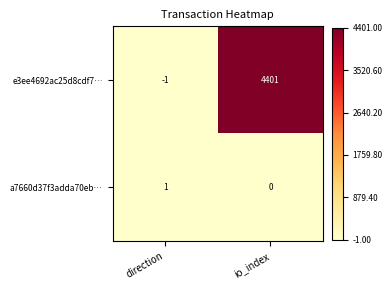

What is the greatest value displayed?

4401